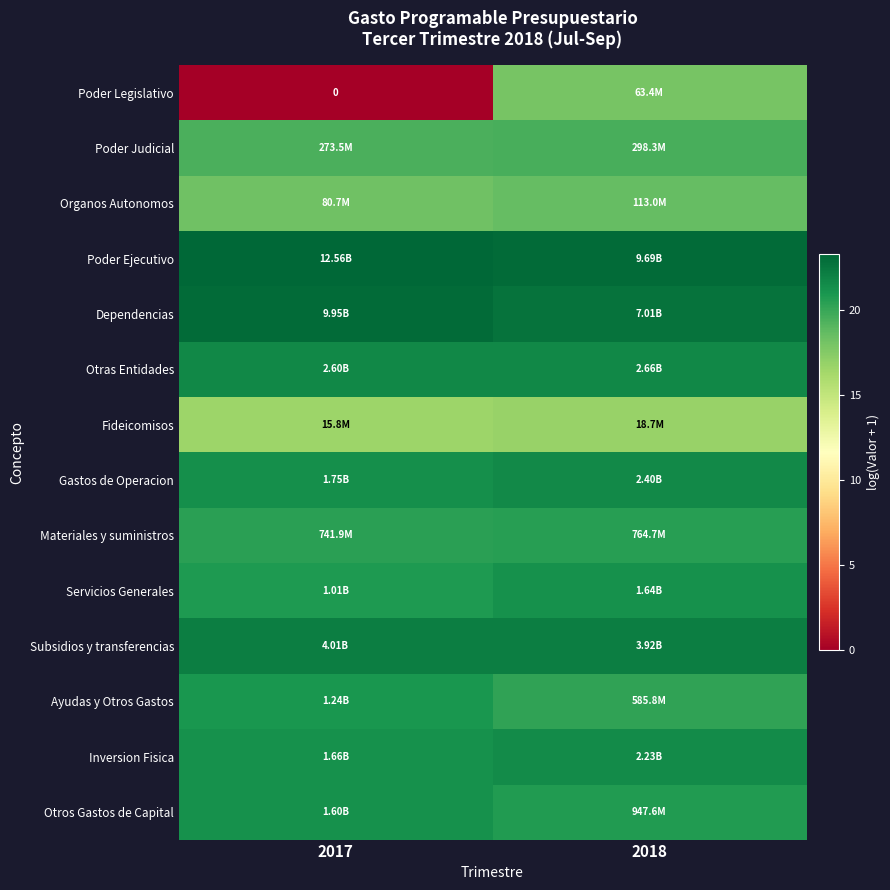

What is the total value across all series at 2017?

270.1